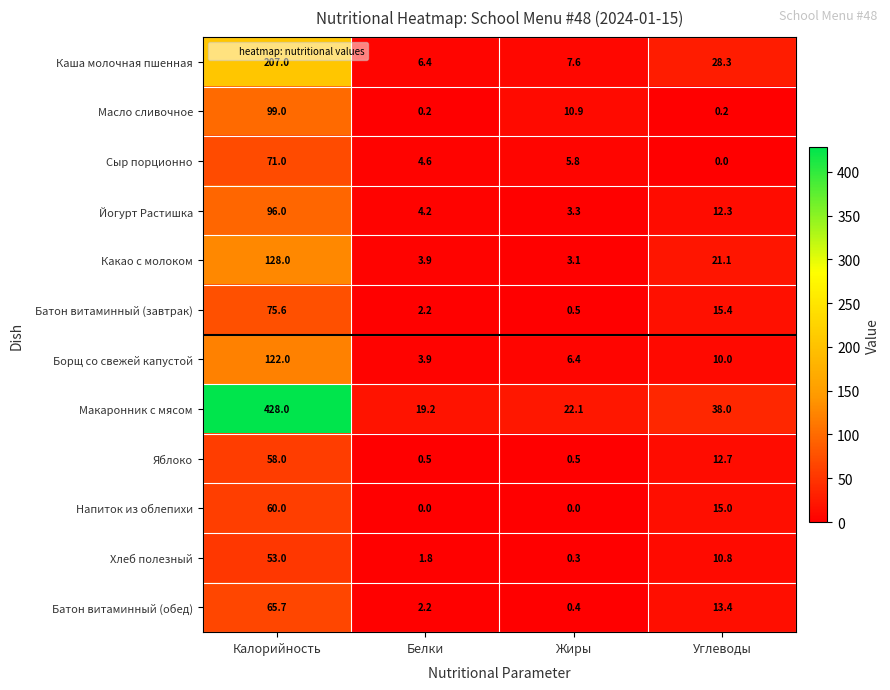

What is the sum of the Напиток из облепихи values at Углеводы and Жиры?

15.0